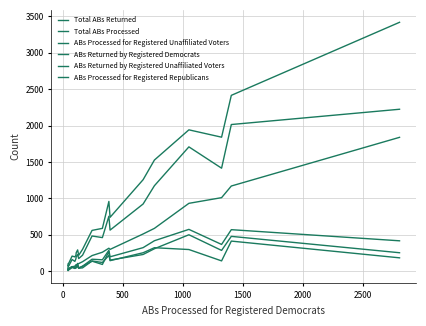

True or false: Total ABs Processed and ABs Processed for Registered Republicans cross at least once.

False